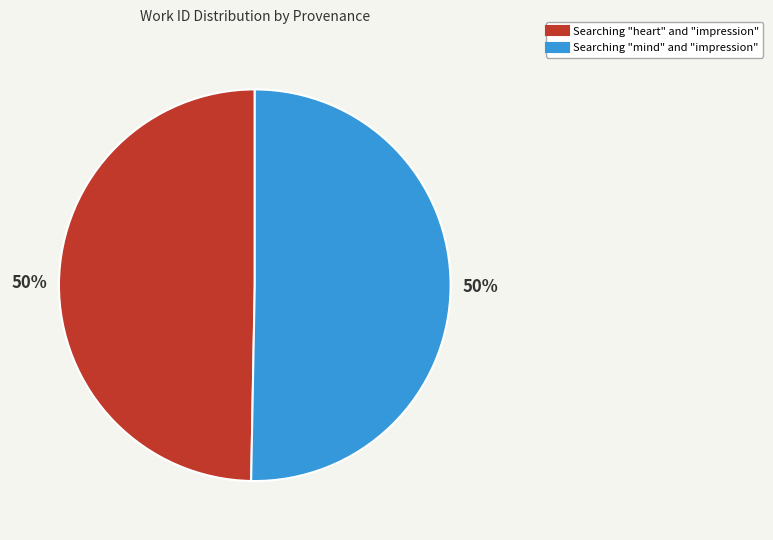

Is it true that Searching "heart" and "impression" is 50% of the pie?

True